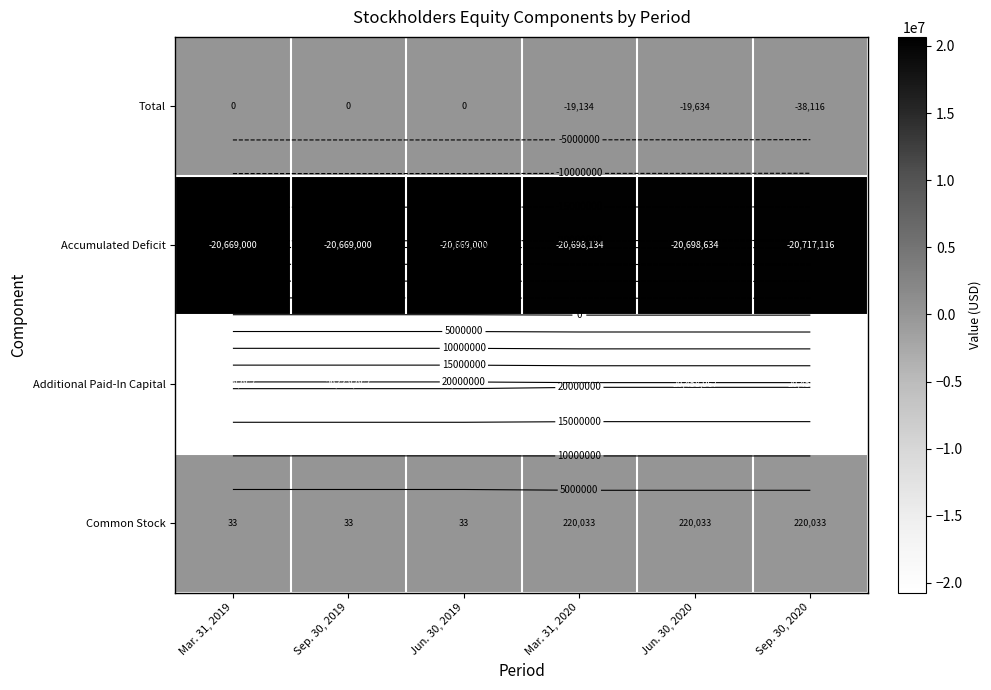

True or false: Accumulated Deficit has a value of 7105921 at Mar. 31, 2019.

False